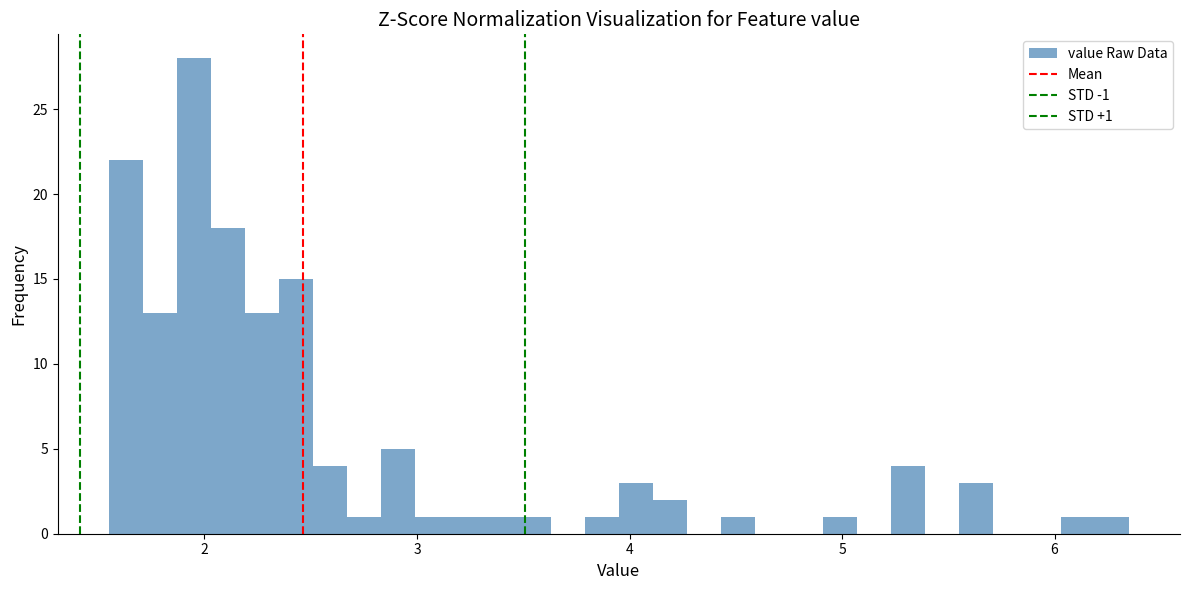

Around what value on the x-axis is the tallest bar? Give the approximate position of its centre, as read against the axis.

2.0